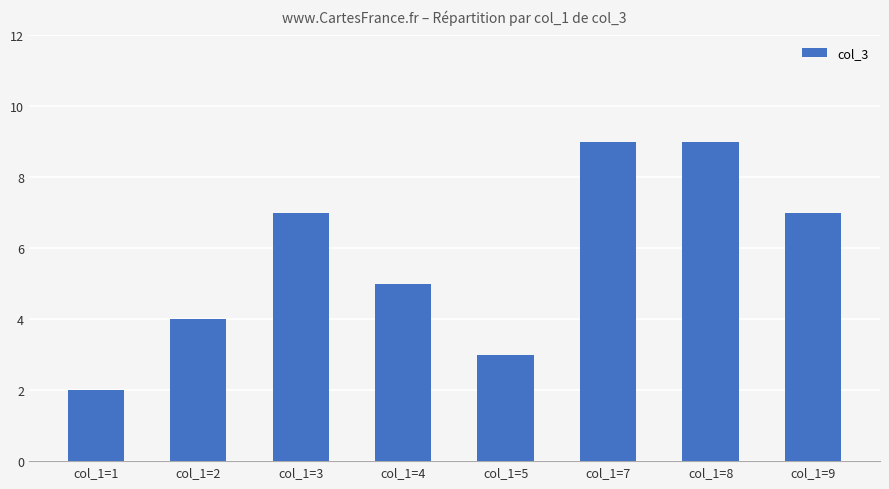

Does the chart contain any negative values?

No